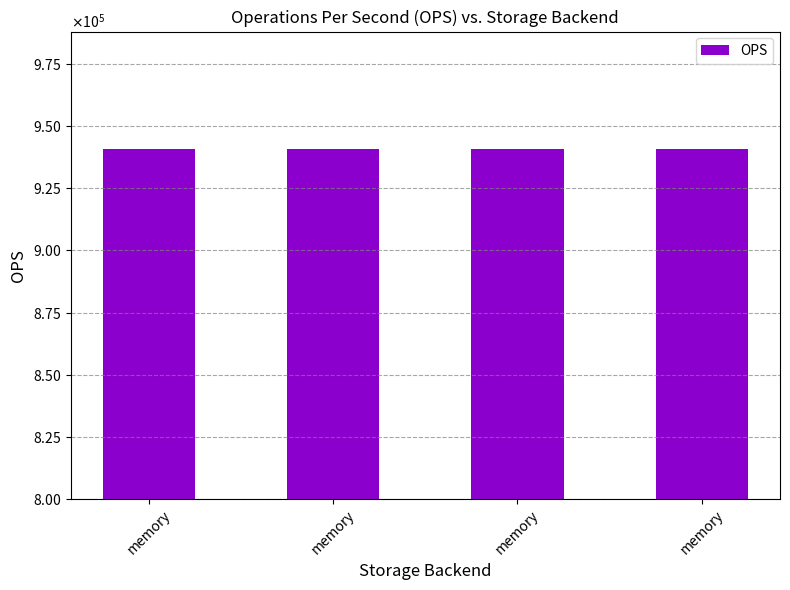

Does the chart contain any negative values?

No